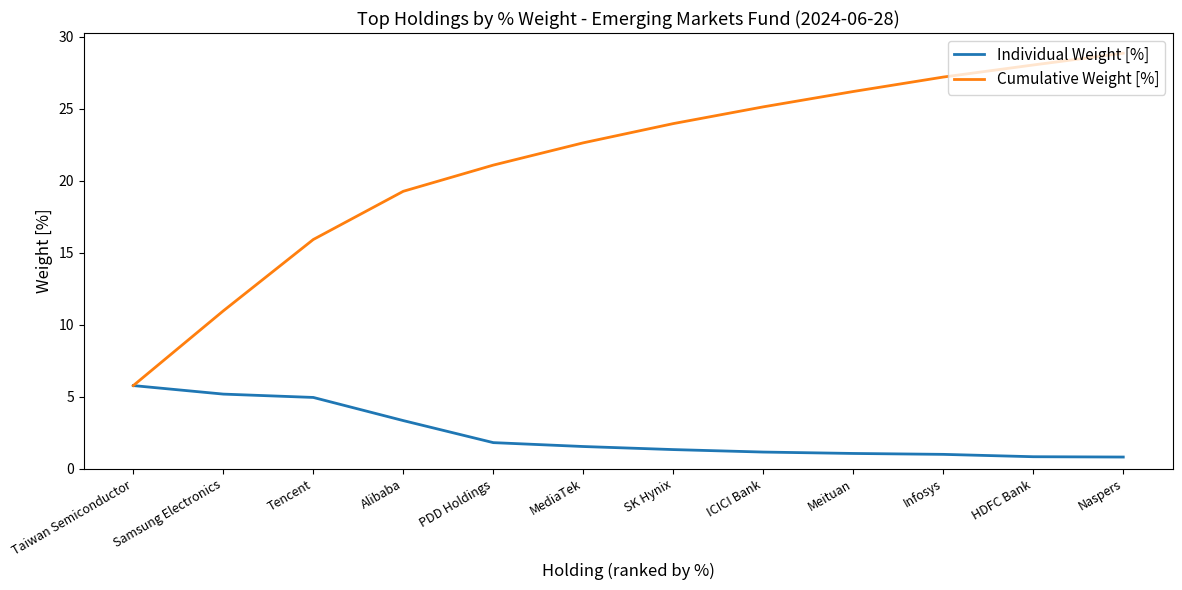

What position from the right is Tencent?

10